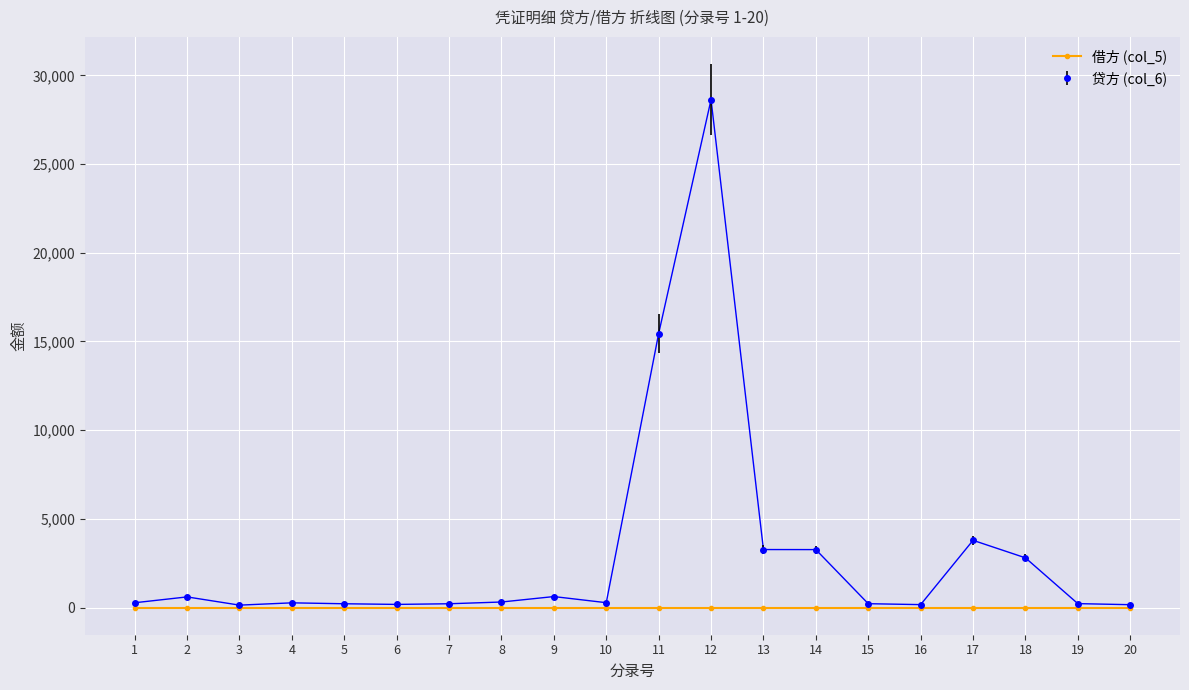

Which series has the largest range (max minus min)?

贷方 (col_6)